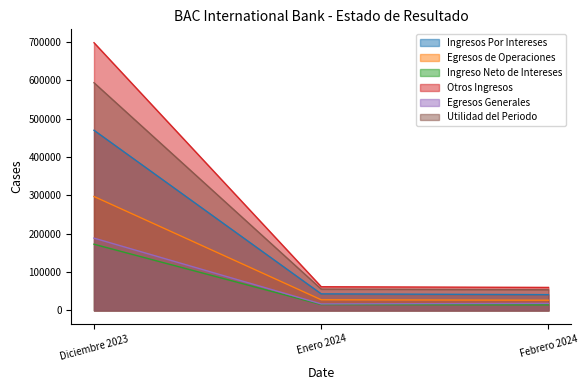

What is the approximate value of Utilidad del Periodo at Enero 2024?

55722.8